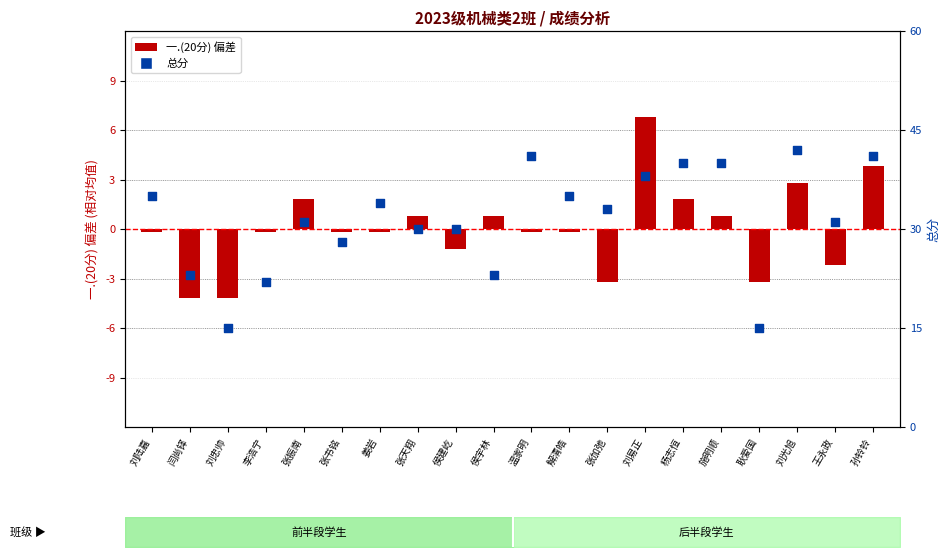

Which series reaches the minimum Y coordinate?

一.(20分) 偏差